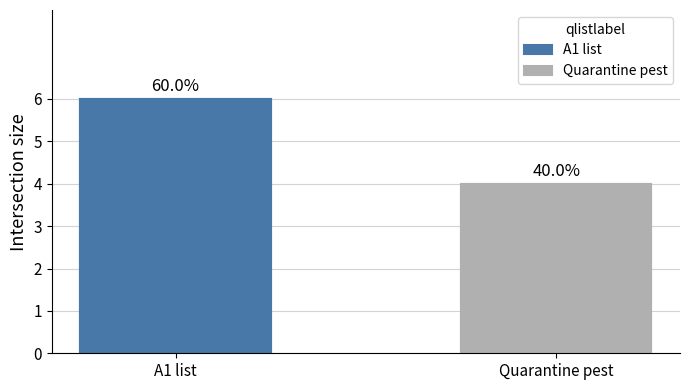

Reading left to right, transcribe all the data shown in this chart.

A1 list=6	Quarantine pest=4